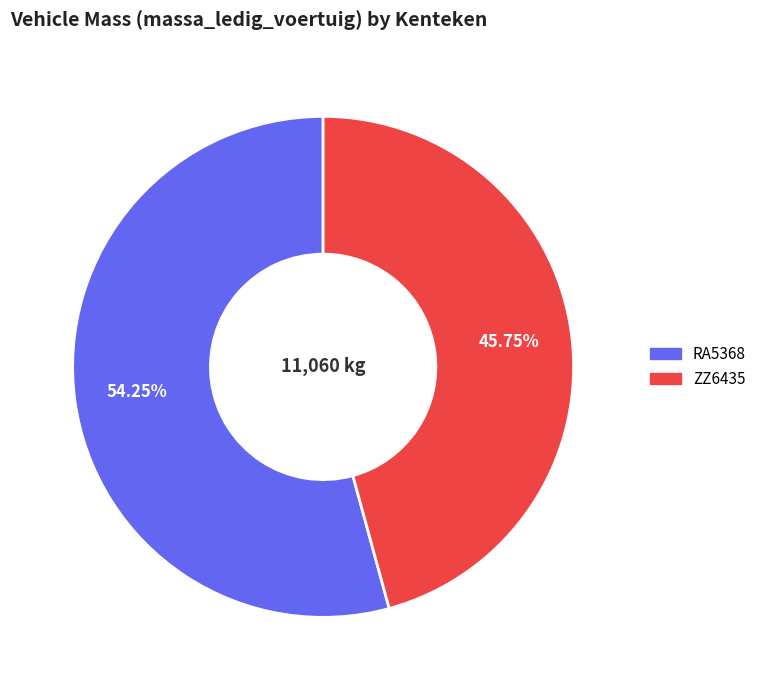

The ZZ6435 slice represents 31% of the pie. True or false?

False